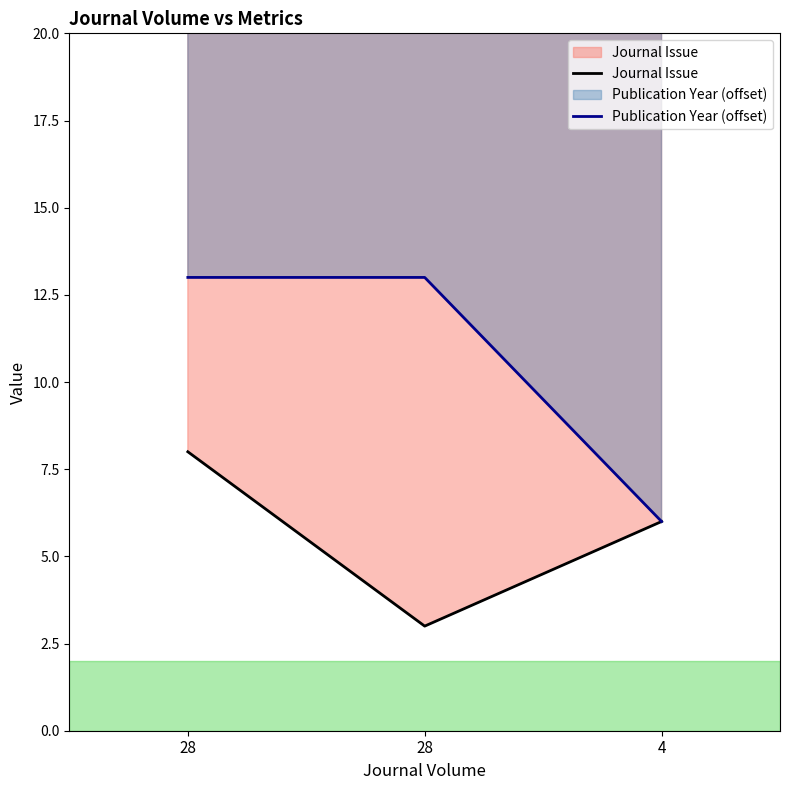

Reading left to right, transcribe all the data shown in this chart.

Journal Issue: 8	3	6
Publication Year: 13	13	6